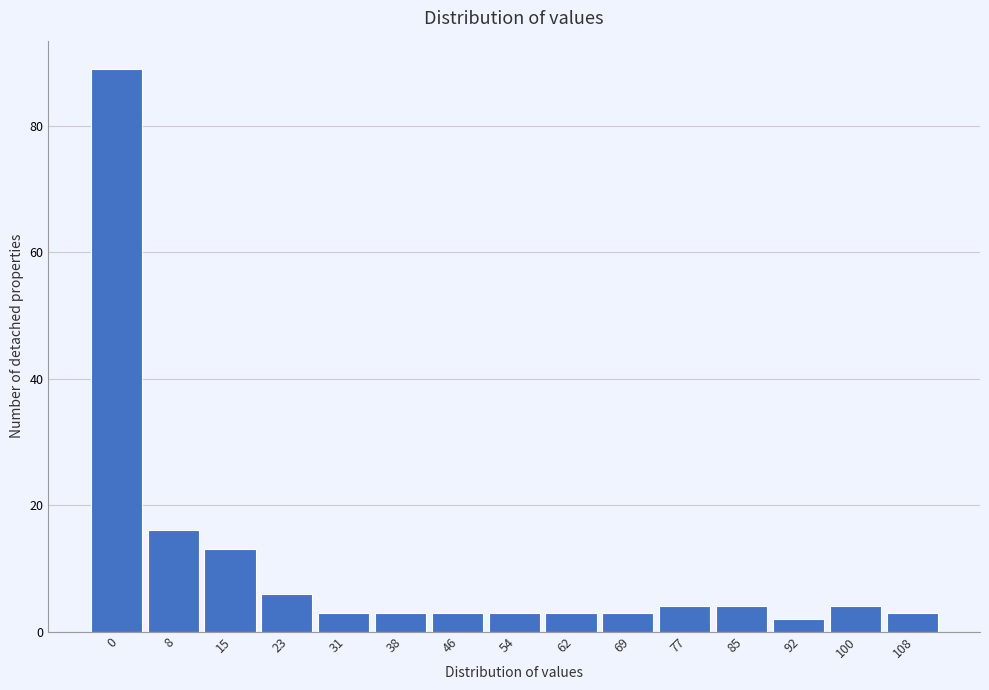

Reading right to left, what are all the values shown in this chart?

3	4	2	4	4	3	3	3	3	3	3	6	13	16	89